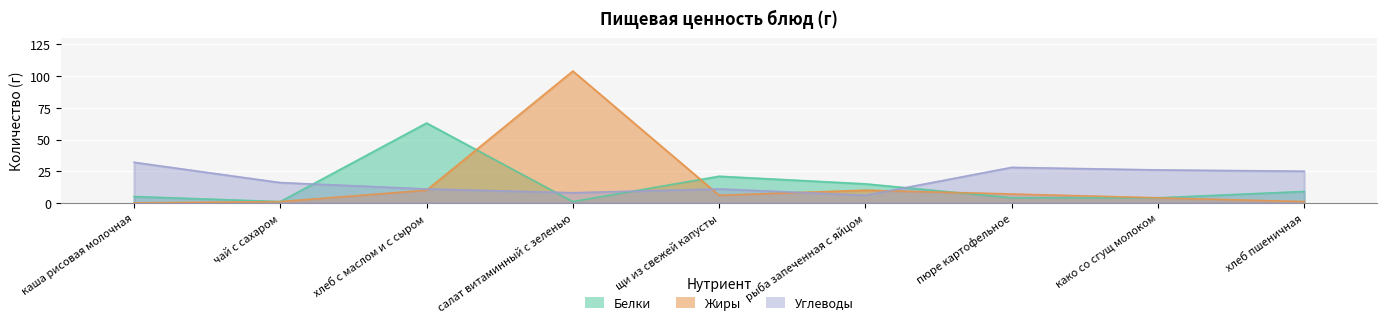

What is the label of the 1st point from the right?

хлеб пшеничная